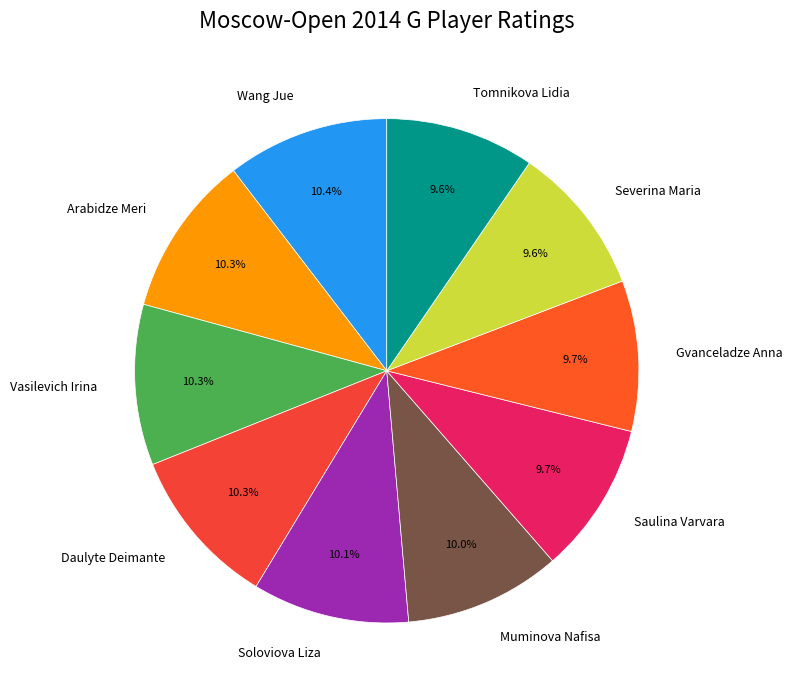

What percentage is NOT represented by Daulyte Deimante?

89.7%